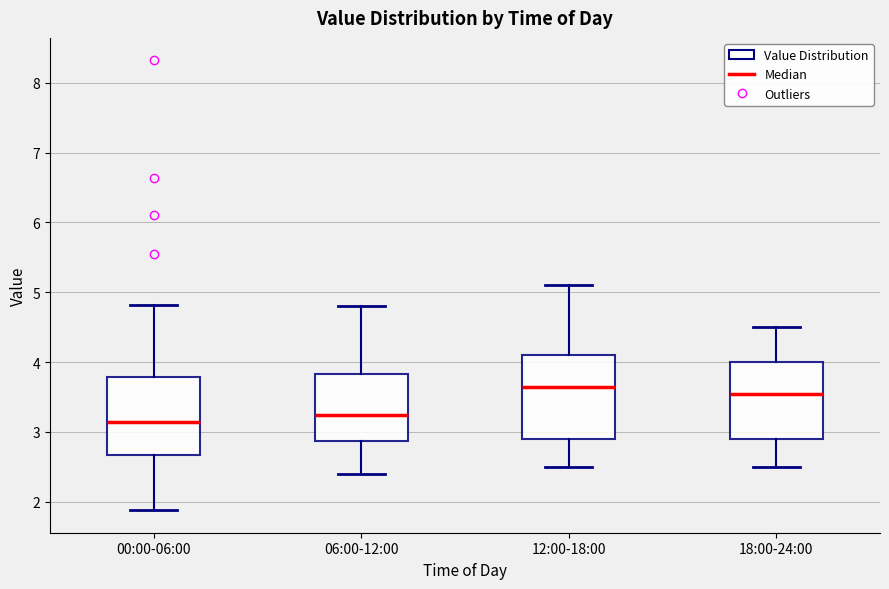

Reading left to right, transcribe this box plot: for each box, give where its median line is, the range the box spans, and where its two whiskers end, as read against the y-axis. The values are not printed on the chart, so give them approximately, as read against the axis.

00:00-06:00: median 3.2, box 2.7 to 3.8, whiskers 1.9 to 4.8
06:00-12:00: median 3.3, box 2.9 to 3.8, whiskers 2.4 to 4.8
12:00-18:00: median 3.7, box 2.9 to 4.1, whiskers 2.5 to 5.1
18:00-24:00: median 3.6, box 2.9 to 4.0, whiskers 2.5 to 4.5